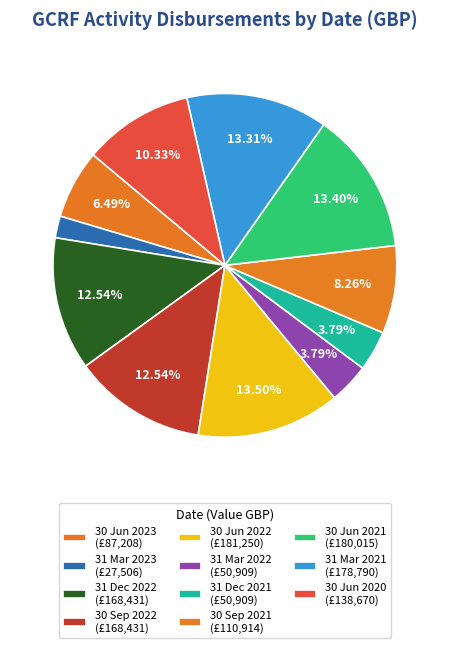

Which slice is the smallest?

31 Mar 2023